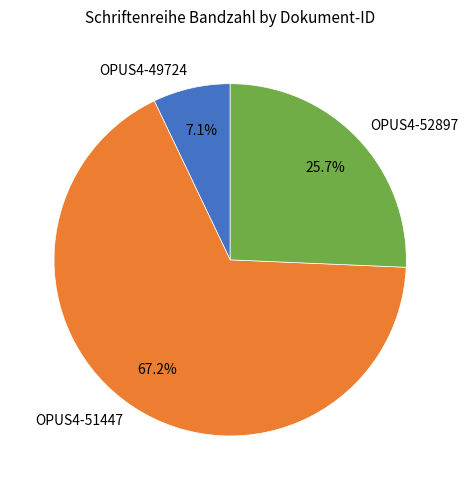

What is the ratio of the value at OPUS4-51447 to the value at OPUS4-52897?

2.6